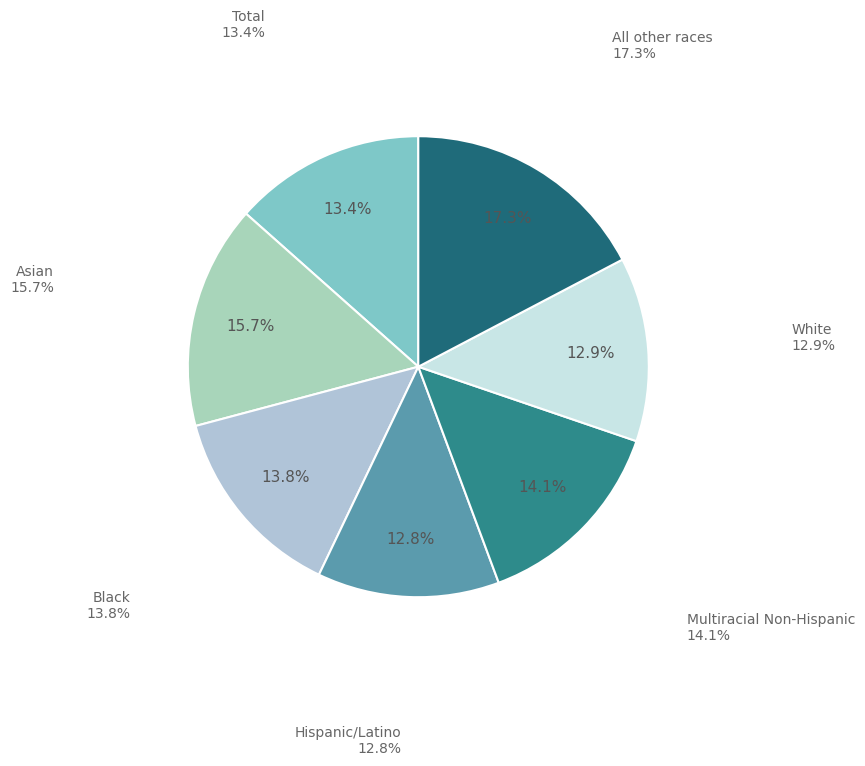

Does Asian account for over 50% of the chart?

No